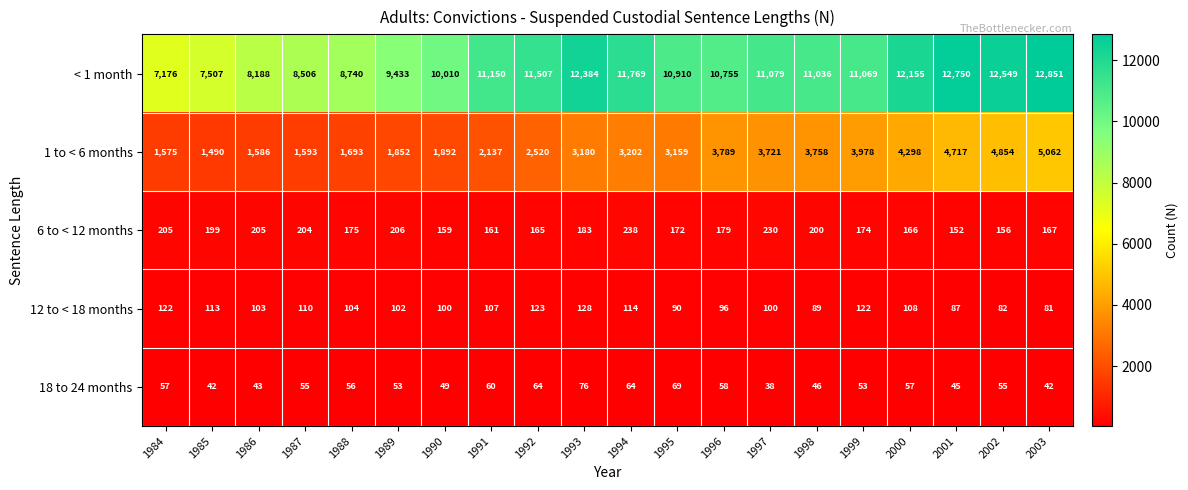

Which label corresponds to the smallest value in the chart?

1997